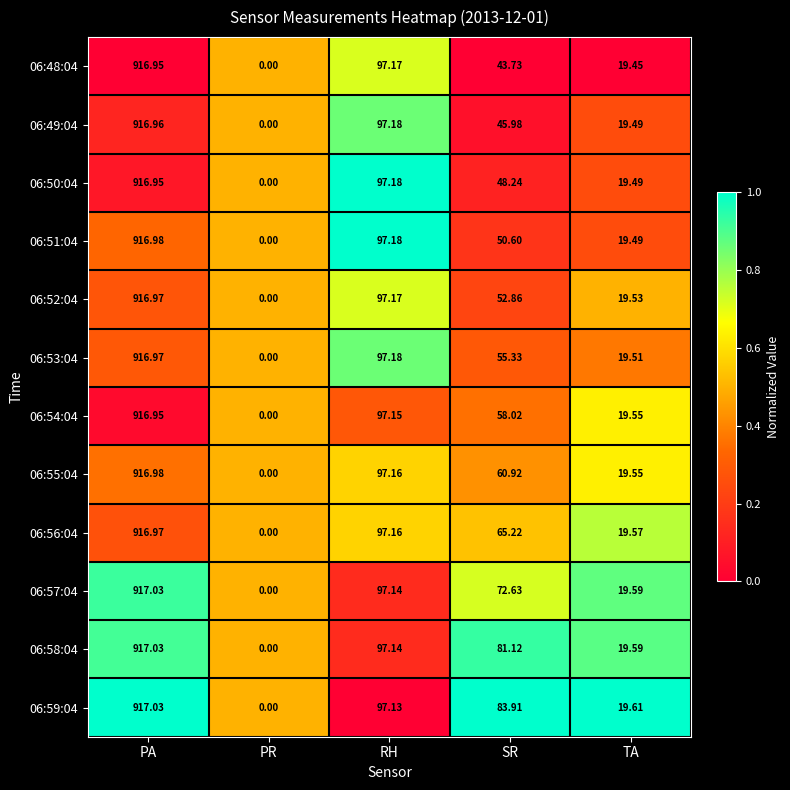

How many distinct data groups are displayed?

12